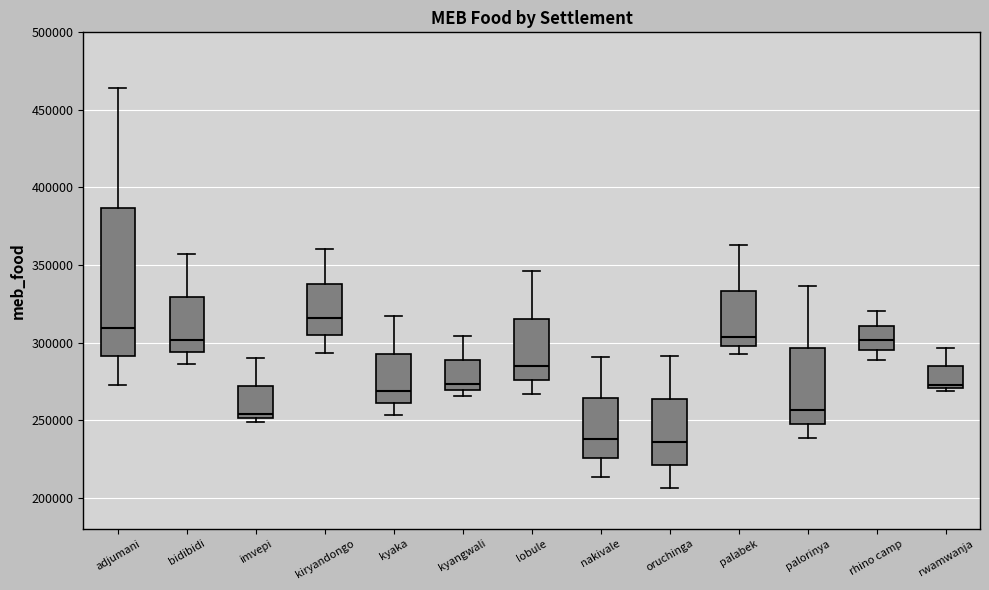

Reading left to right, read every box against the y-axis: the position of its median line, the range the box covers, and the ends of its whiskers. The values are not printed on the chart, so give them approximately, as read against the axis.

adjumani: median 310000, box 290000 to 385000, whiskers 275000 to 465000
bidibidi: median 300000, box 295000 to 330000, whiskers 285000 to 355000
imvepi: median 255000, box 250000 to 270000, whiskers 250000 (just below the box's lower edge) to 290000
kiryandongo: median 315000, box 305000 to 340000, whiskers 295000 to 360000
kyaka: median 270000, box 260000 to 295000, whiskers 255000 to 315000
kyangwali: median 275000, box 270000 to 290000, whiskers 265000 to 305000
lobule: median 285000, box 275000 to 315000, whiskers 265000 to 345000
nakivale: median 240000, box 225000 to 265000, whiskers 215000 to 290000
oruchinga: median 235000, box 220000 to 265000, whiskers 205000 to 290000
palabek: median 305000, box 300000 to 335000, whiskers 295000 to 365000
palorinya: median 255000, box 250000 to 295000, whiskers 240000 to 335000
rhino camp: median 300000, box 295000 to 310000, whiskers 290000 to 320000
rwamwanja: median 275000, box 270000 to 285000, whiskers 270000 (just below the box's lower edge) to 295000